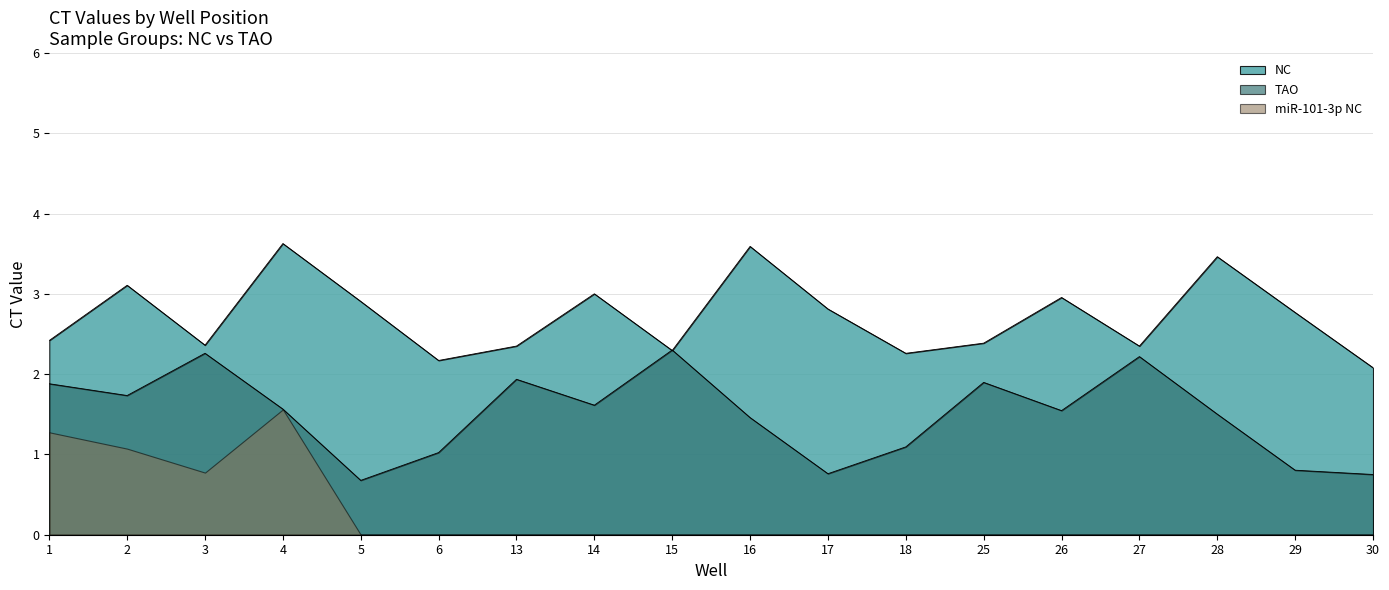

True or false: miR-101-3p NC and NC cross at least once.

False